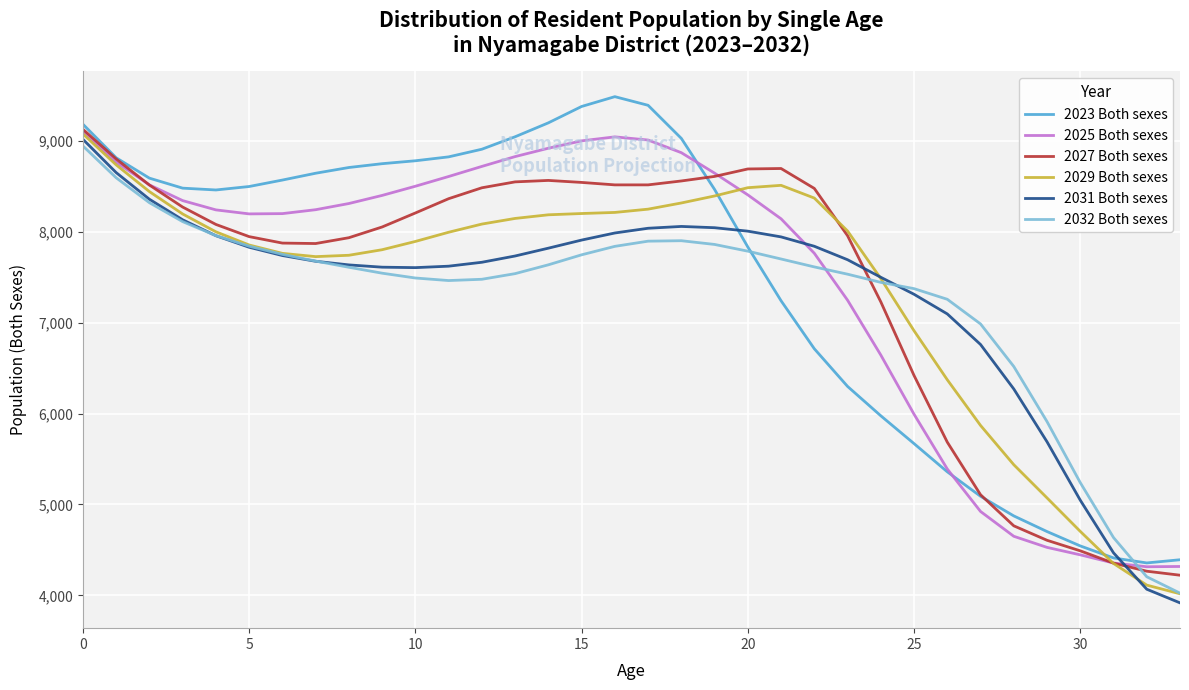

True or false: 2025 Both sexes and 2032 Both sexes intersect in this chart.

True